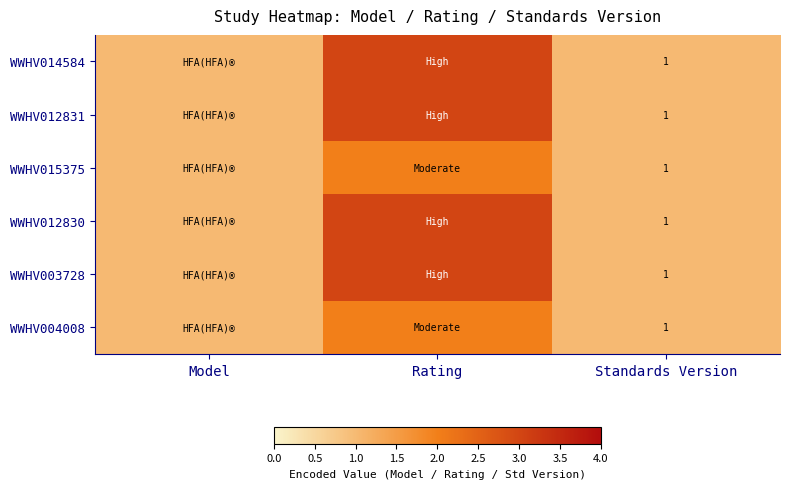

True or false: WWHV012831 has a value of 3 at Rating.

True